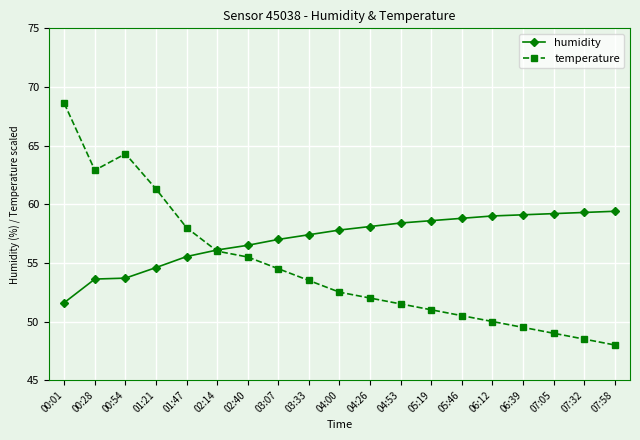

Rank the series by their maximum value, from highest to lowest.

temperature, humidity